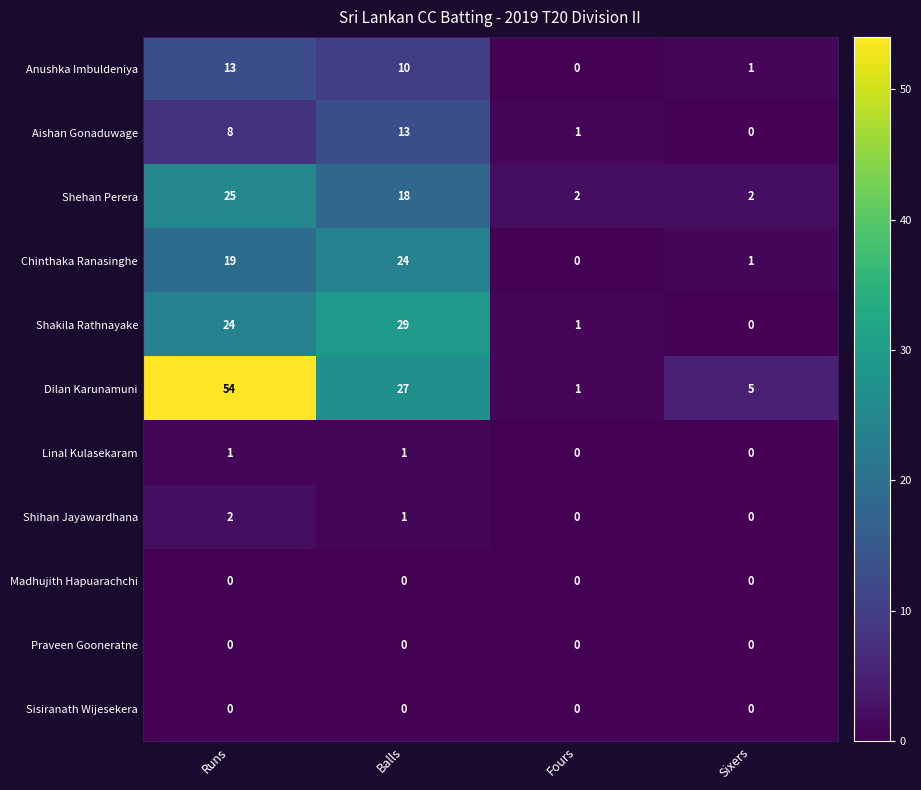

Which label corresponds to the largest value in the chart?

Runs